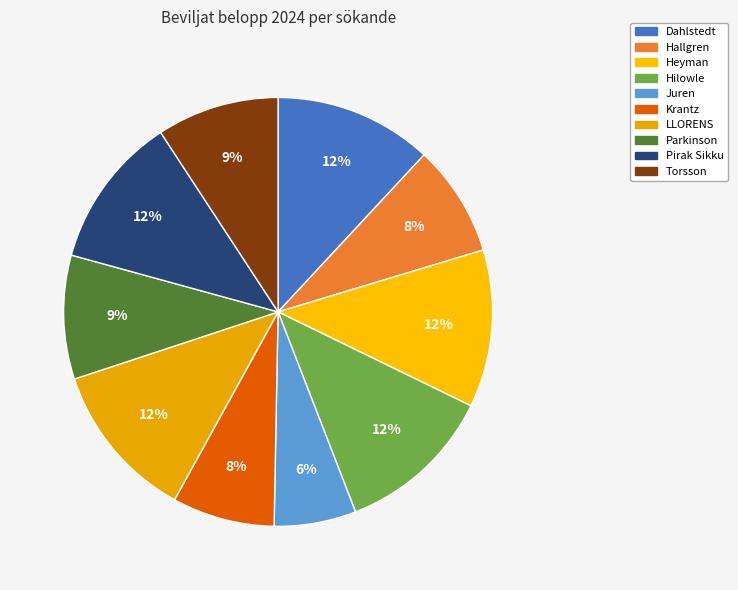

Is Pirak Sikku the majority of the pie?

No